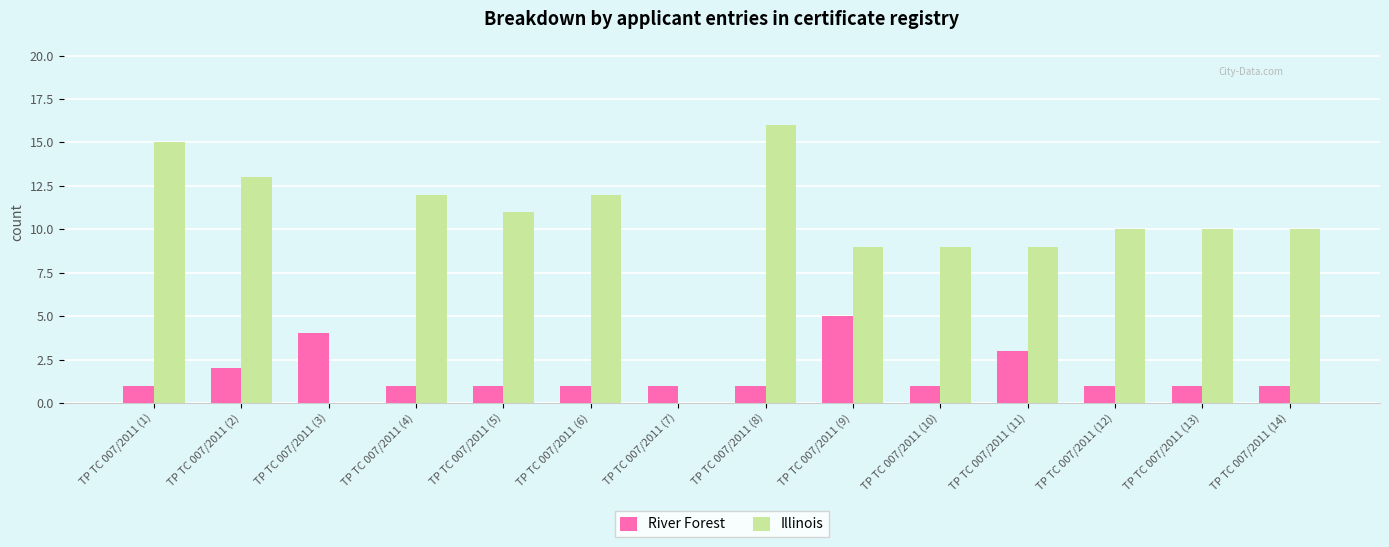

How many series are shown in this chart?

2